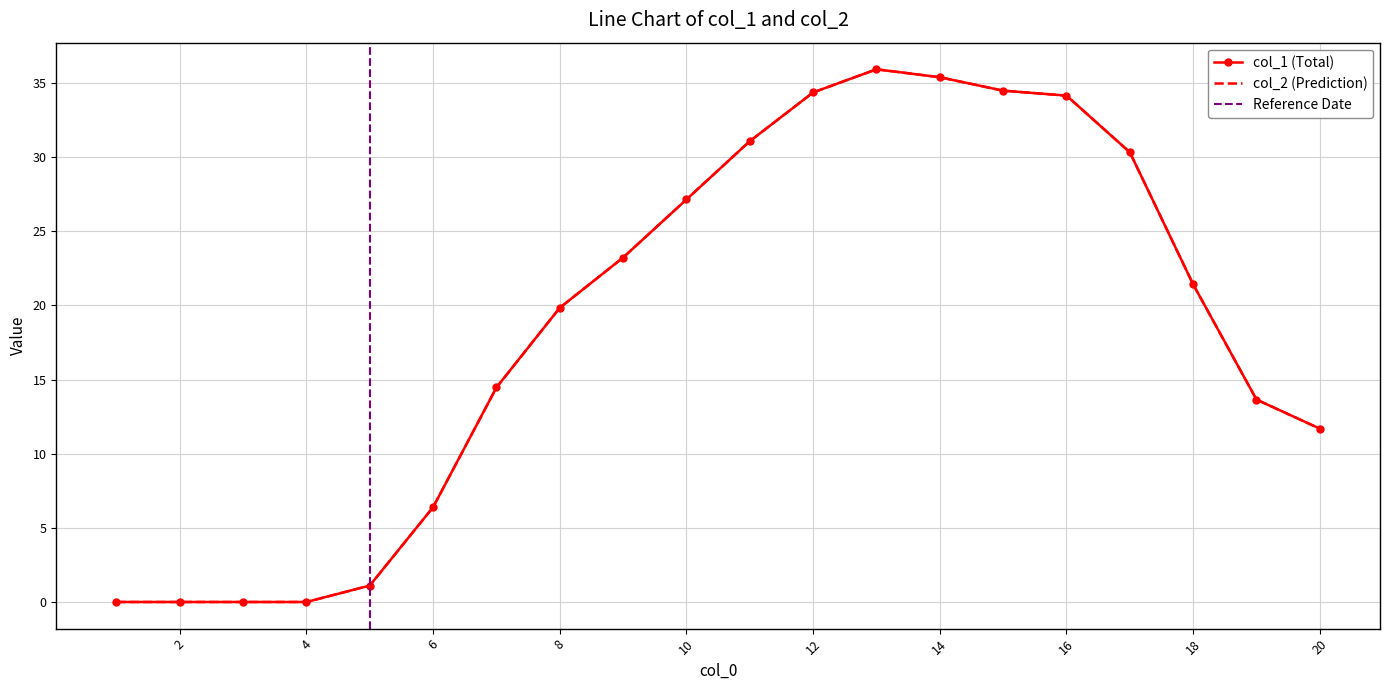

Is this an area chart (filled region under the line)?

No